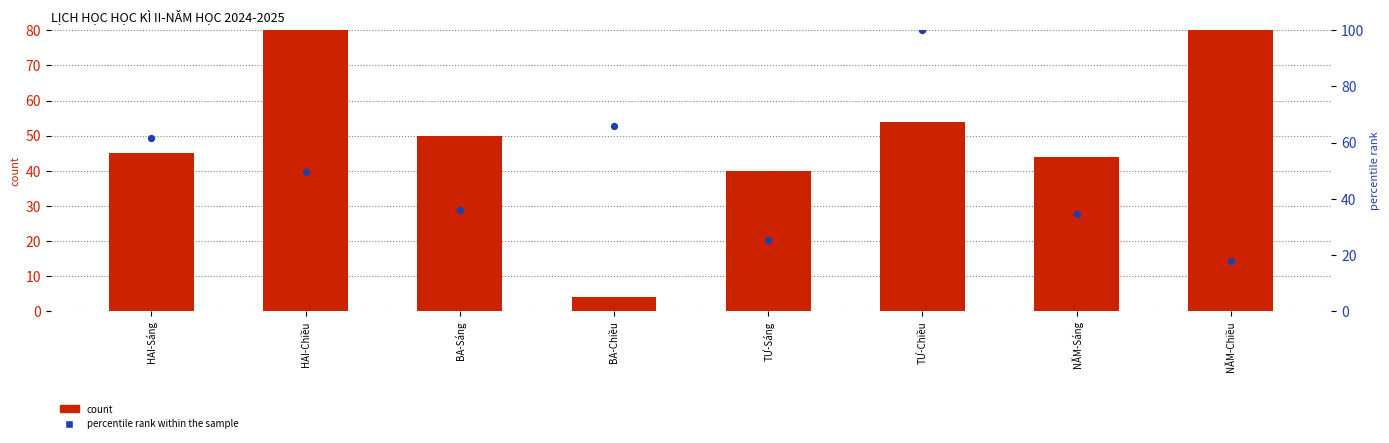

At which category is the sum across all series the highest?

TƯ-Chiều